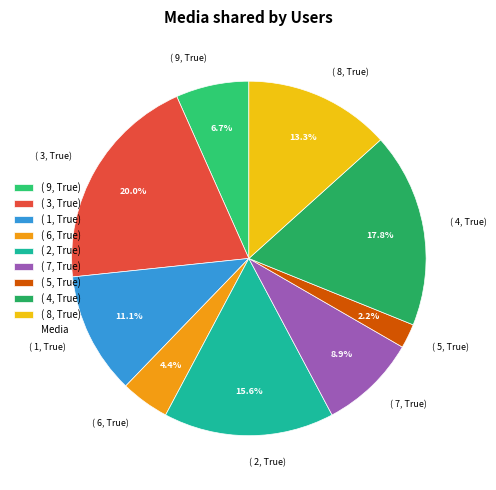

Count the number of slices in the pie.

9